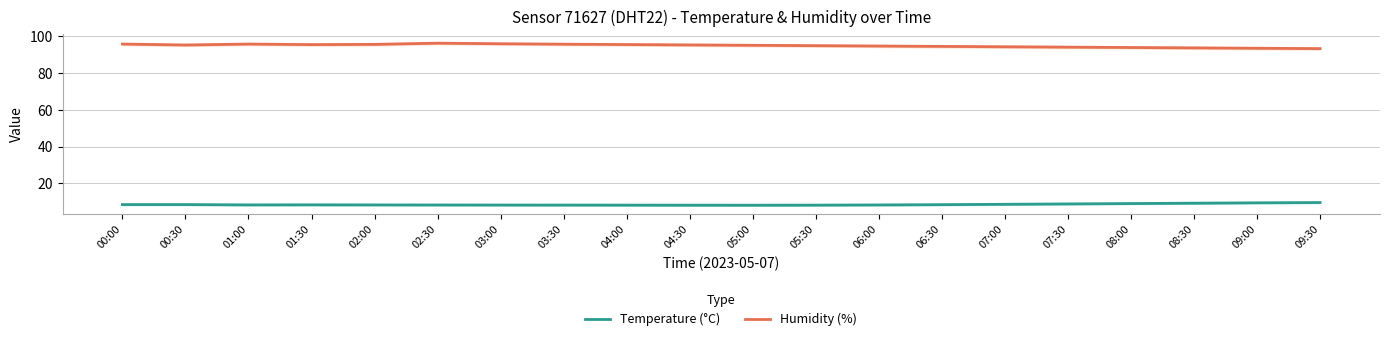

The value of Temperature (°C) at 05:30 is 8.2. True or false?

True